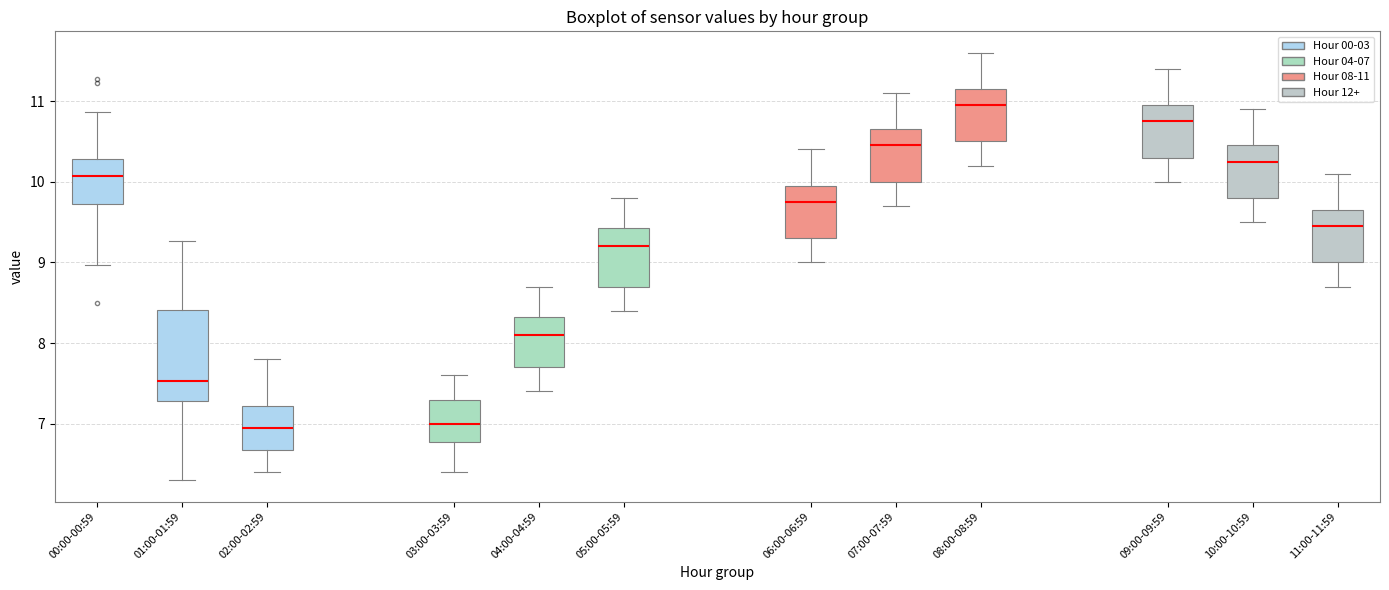

Reading left to right, transcribe this box plot: for each box, give where its median line is, the range the box spans, and where its two whiskers end, as read against the y-axis. The values are not printed on the chart, so give them approximately, as read against the axis.

00:00-00:59: median 10.1, box 9.7 to 10.3, whiskers 9.0 to 10.9
01:00-01:59: median 7.5, box 7.3 to 8.4, whiskers 6.3 to 9.3
02:00-02:59: median 7.0, box 6.7 to 7.2, whiskers 6.4 to 7.8
03:00-03:59: median 7.0, box 6.8 to 7.3, whiskers 6.4 to 7.6
04:00-04:59: median 8.1, box 7.7 to 8.3, whiskers 7.4 to 8.7
05:00-05:59: median 9.2, box 8.7 to 9.4, whiskers 8.4 to 9.8
06:00-06:59: median 9.8, box 9.3 to 10.0, whiskers 9.0 to 10.4
07:00-07:59: median 10.5, box 10.0 to 10.7, whiskers 9.7 to 11.1
08:00-08:59: median 11.0, box 10.5 to 11.2, whiskers 10.2 to 11.6
09:00-09:59: median 10.8, box 10.3 to 11.0, whiskers 10.0 to 11.4
10:00-10:59: median 10.3, box 9.8 to 10.5, whiskers 9.5 to 10.9
11:00-11:59: median 9.5, box 9.0 to 9.7, whiskers 8.7 to 10.1